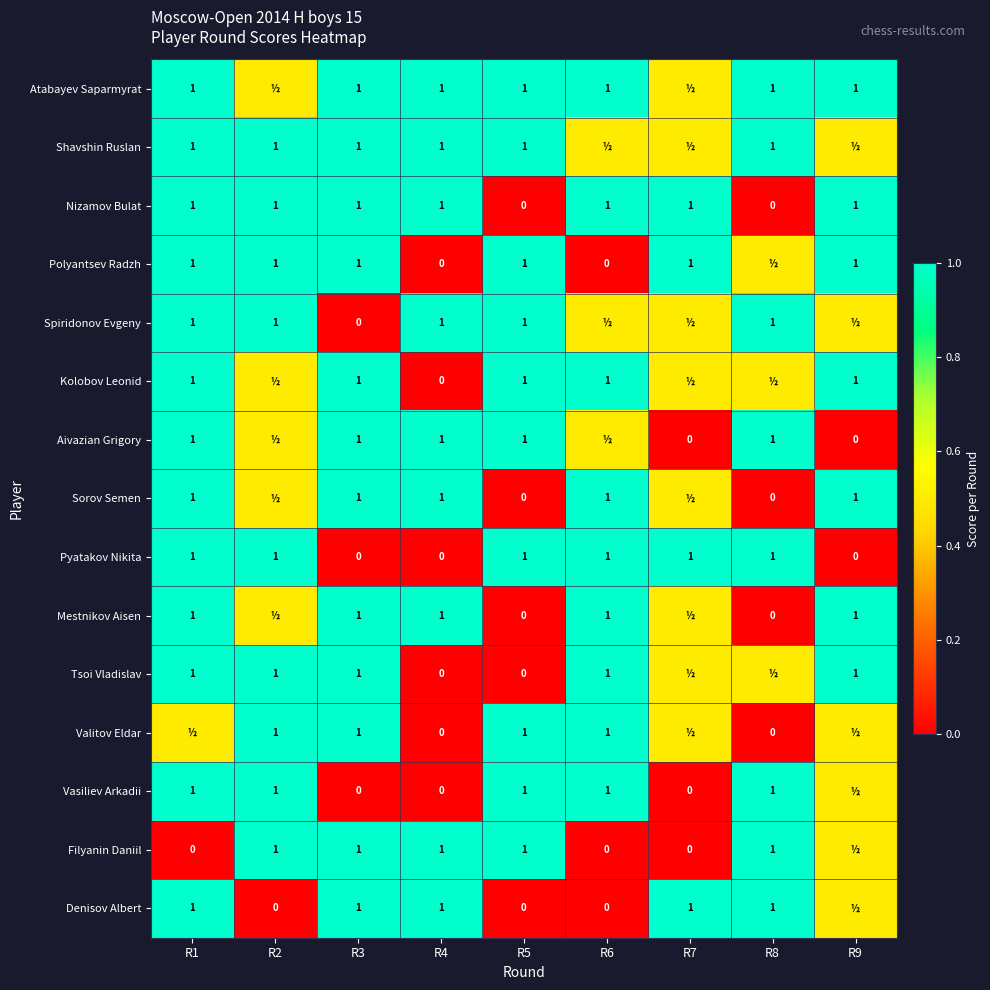

True or false: Mestnikov Aisen has a value of 1.0 at R9.

True